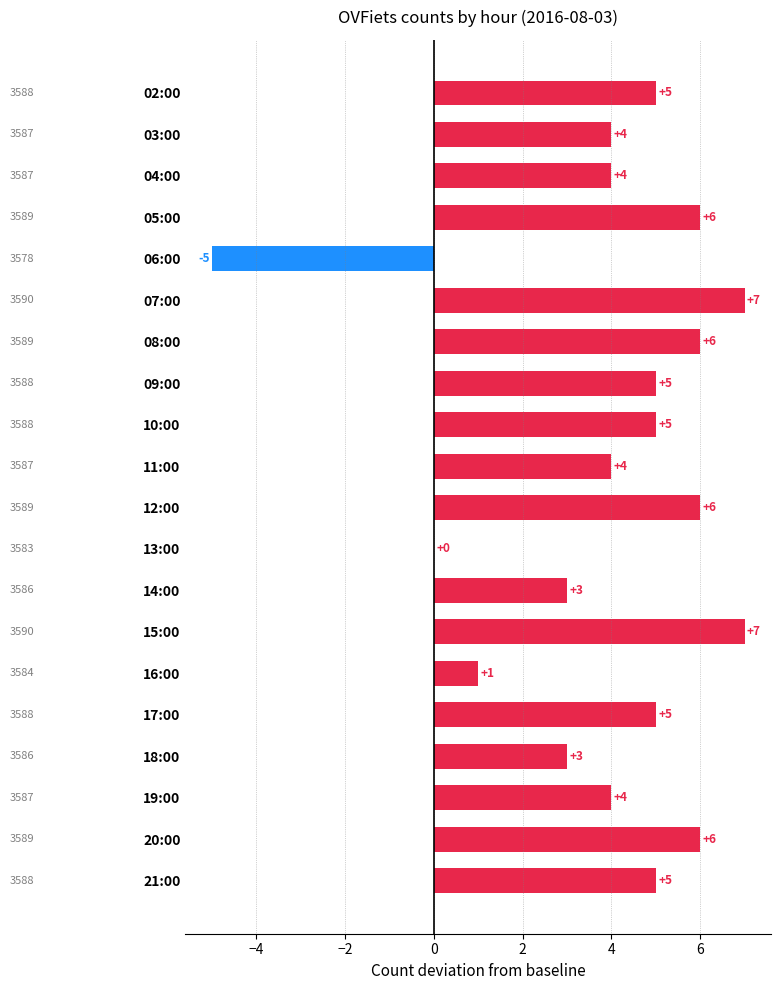

What is the change in value from 03:00 to 10:00?

+1